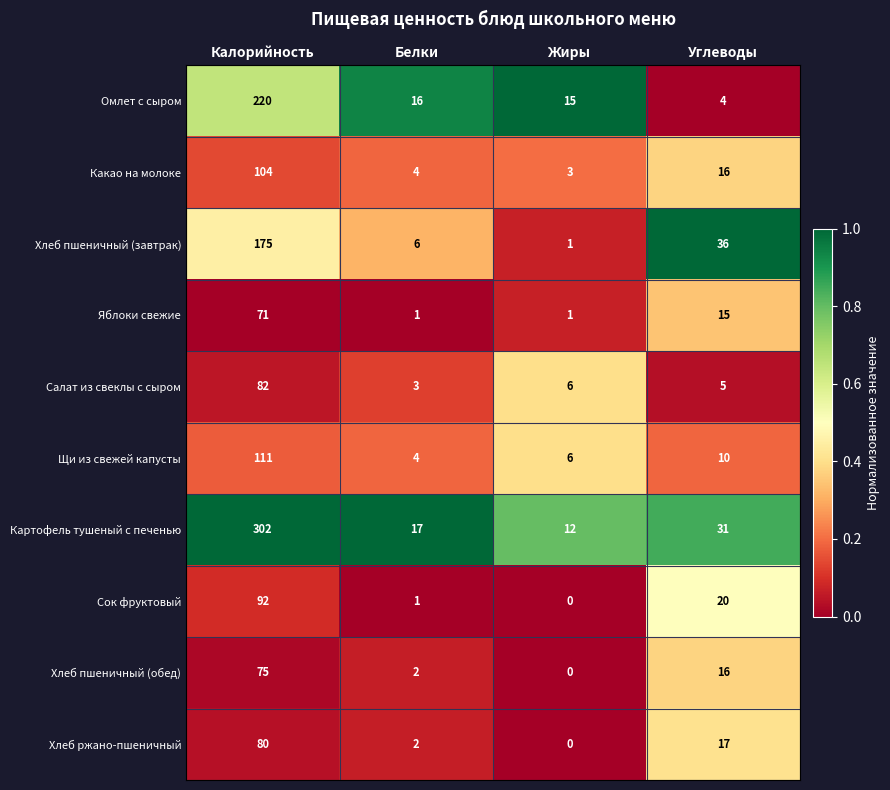

What is the difference between the Сок фруктовый values at Белки and Калорийность?

91